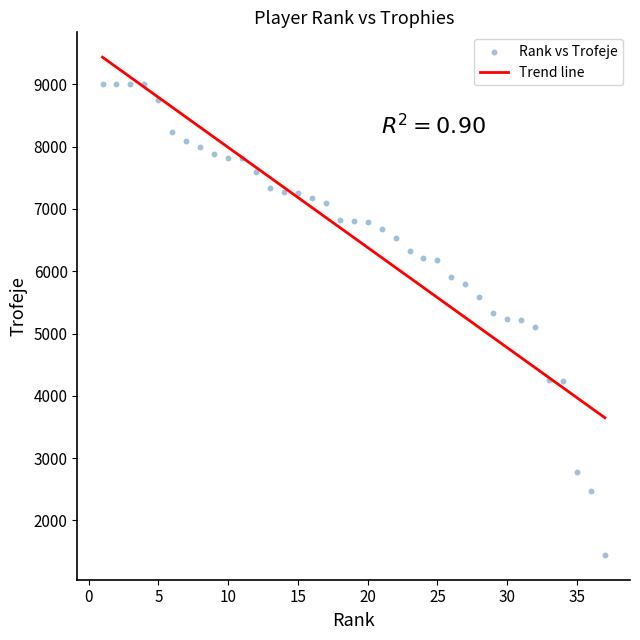

What is the range of X values (max minus min)?

36